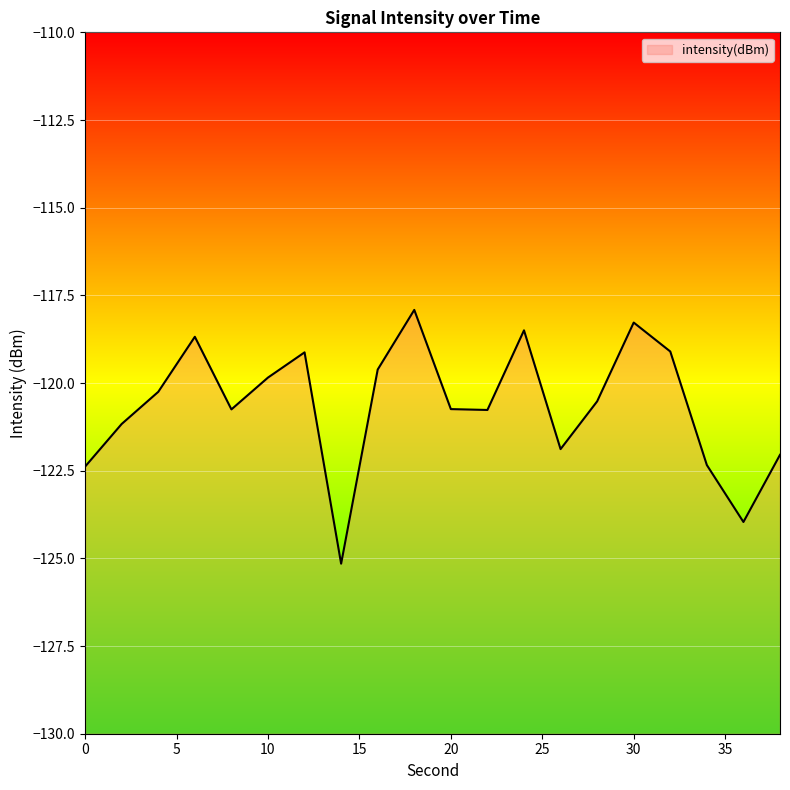

Does the chart display data point markers on the line(s)?

No